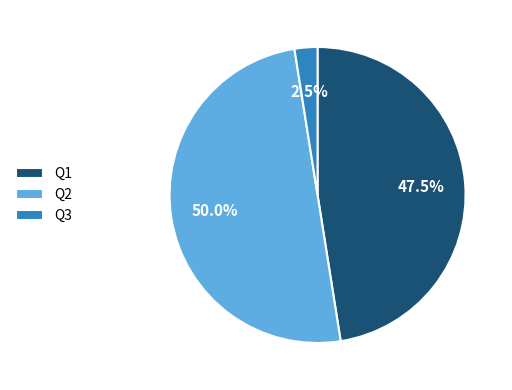

What percentage is the Q2 slice, to the nearest percent?

50%